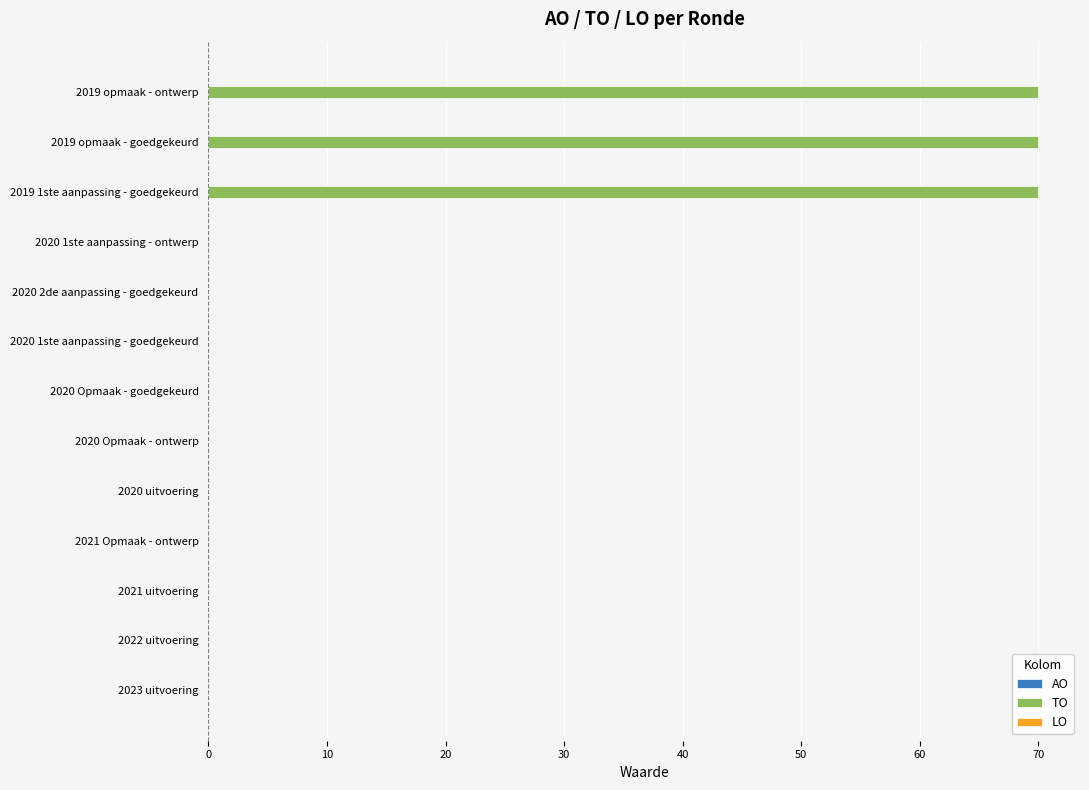

Are the bars horizontal?

Yes